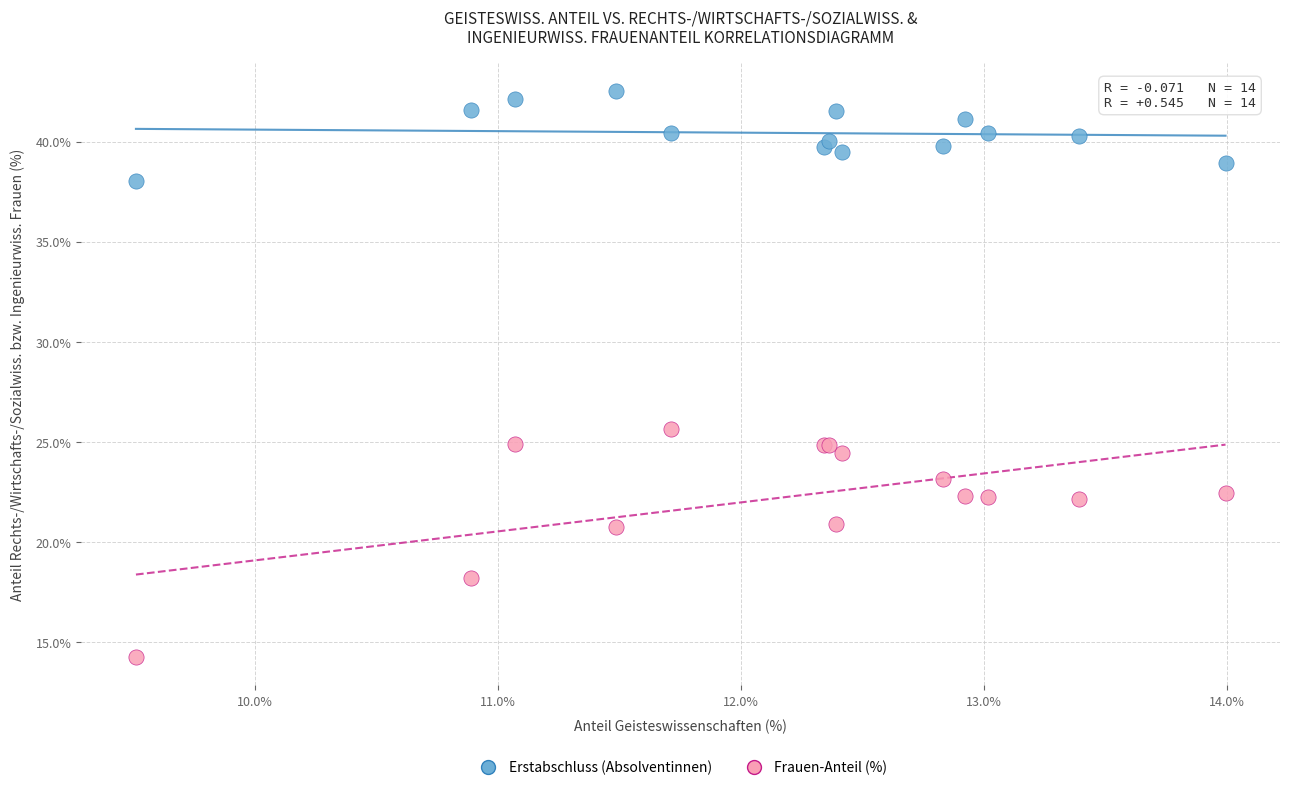

What are all the series names shown in the legend?

Erstabschluss (Absolventinnen), Frauen-Anteil (%)